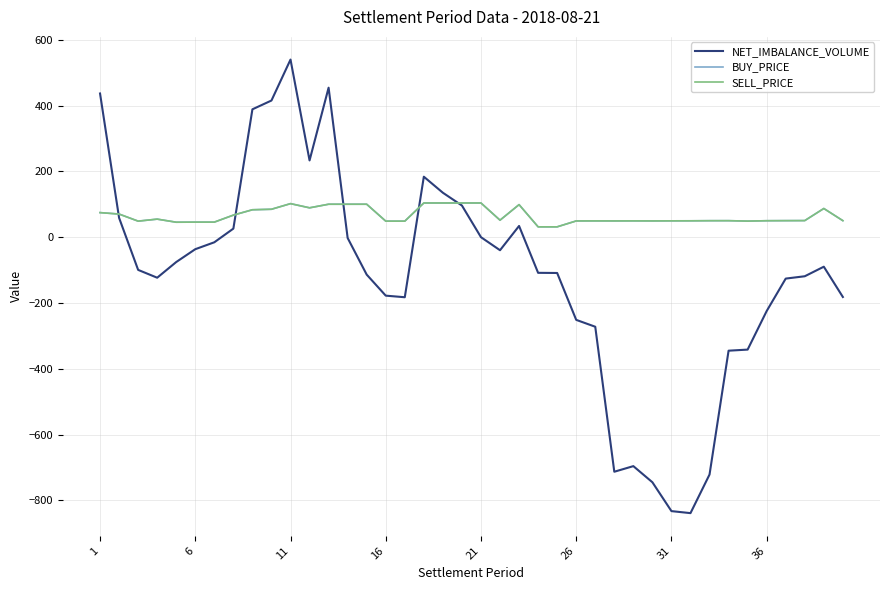

Does the chart display data point markers on the line(s)?

No